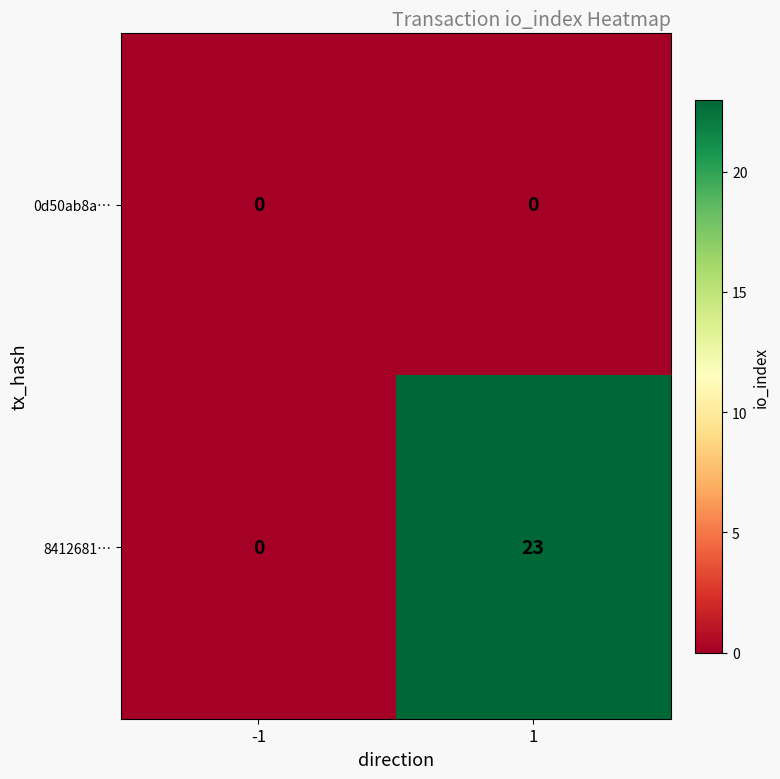

Rank the series at 1 from highest to lowest value.

8412681…, 0d50ab8a…